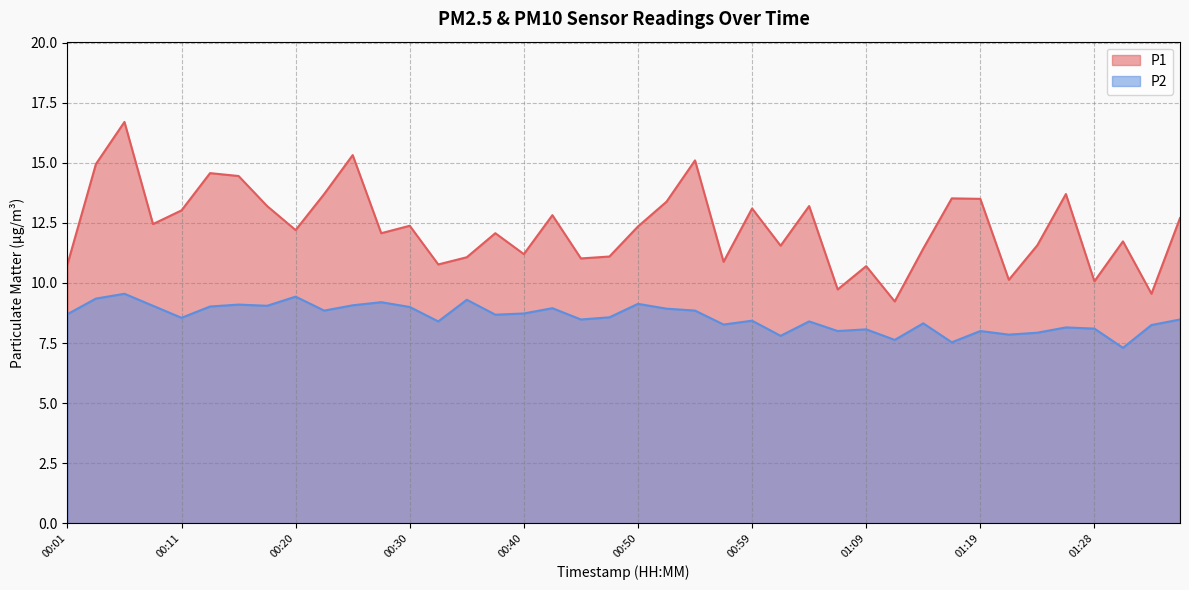

Reading left to right, transcribe all the data shown in this chart.

P1: 00:01=10.8	00:03=14.9	00:06=16.7	00:08=12.4	00:11=13.0	00:13=14.6	00:16=14.4	00:18=13.2	00:20=12.2	00:23=13.7	00:25=15.3	00:28=12.1	00:30=12.4	00:33=10.8	00:35=11.1	00:37=12.1	00:40=11.2	00:42=12.8	00:45=11.0	00:47=11.1	00:50=12.3	00:52=13.4	00:54=15.1	00:57=10.9	00:59=13.1	01:02=11.6	01:04=13.2	01:06=9.7	01:09=10.7	01:11=9.2	01:14=11.4	01:16=13.5	01:19=13.5	01:21=10.1	01:24=11.6	01:26=13.7	01:28=10.1	01:31=11.7	01:33=9.6	01:38=12.7
P2: 00:01=8.7	00:03=9.3	00:06=9.6	00:08=9.1	00:11=8.6	00:13=9.0	00:16=9.1	00:18=9.1	00:20=9.4	00:23=8.8	00:25=9.1	00:28=9.2	00:30=9.0	00:33=8.4	00:35=9.3	00:37=8.7	00:40=8.7	00:42=8.9	00:45=8.5	00:47=8.6	00:50=9.1	00:52=8.9	00:54=8.8	00:57=8.3	00:59=8.4	01:02=7.8	01:04=8.4	01:06=8.0	01:09=8.1	01:11=7.6	01:14=8.3	01:16=7.5	01:19=8.0	01:21=7.8	01:24=7.9	01:26=8.2	01:28=8.1	01:31=7.3	01:33=8.2	01:38=8.5